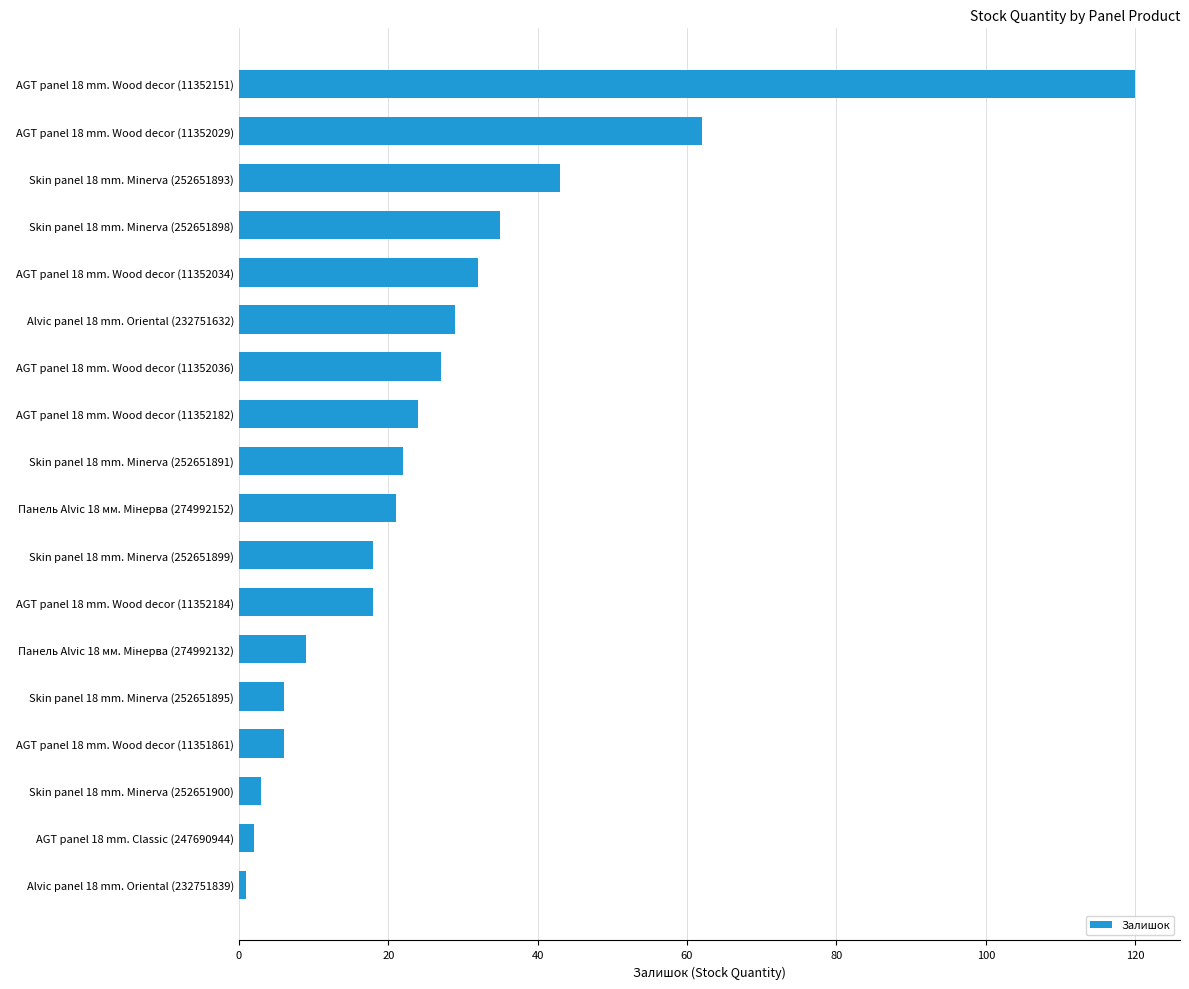

Which has a higher value, AGT panel 18 mm. Wood decor (11352029) or AGT panel 18 mm. Wood decor (11352036)?

AGT panel 18 mm. Wood decor (11352029)